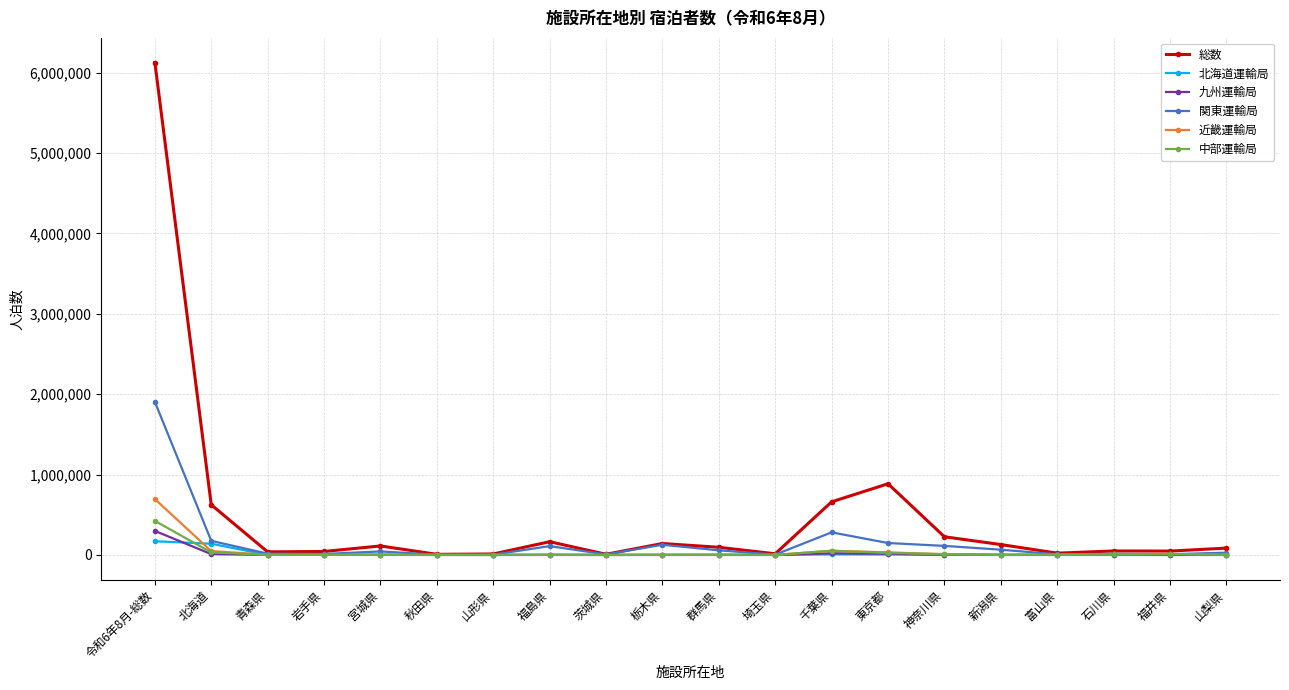

True or false: 総数 has more than 0 points higher than both neighbors.

True